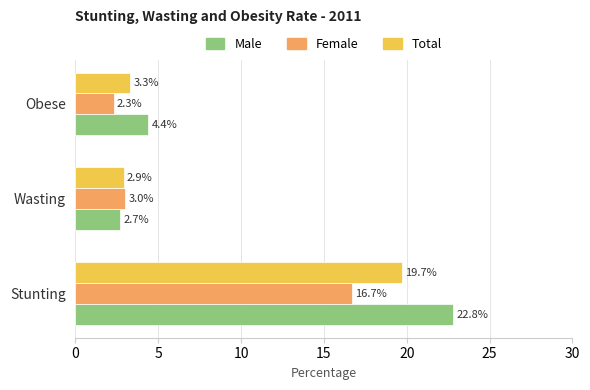

What is the maximum value shown in the chart?

22.8